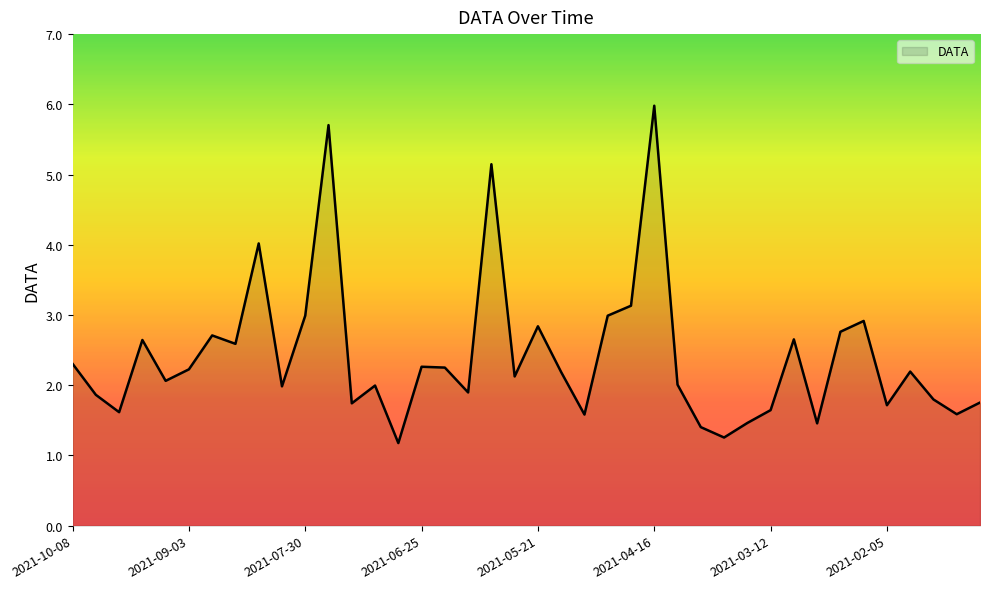

What is the maximum value shown in the chart?

6.0